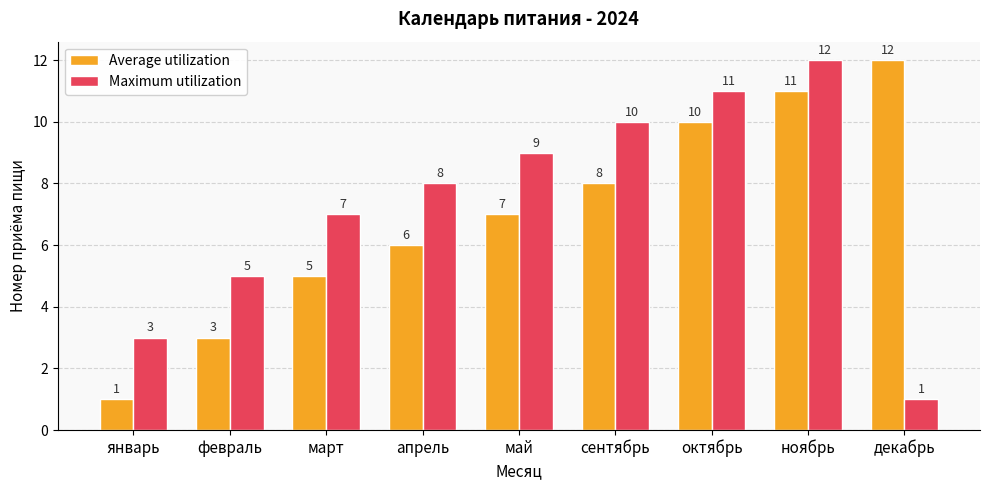

List the series in order of their overall mean, lowest first.

Average utilization, Maximum utilization